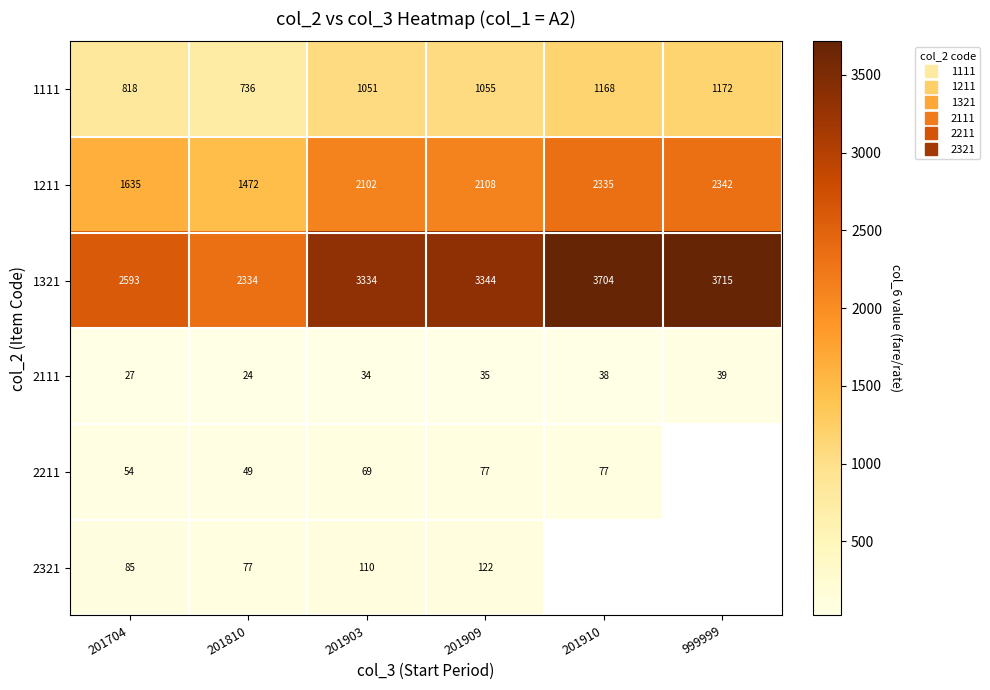

What is the minimum value for 1321?

2334.0